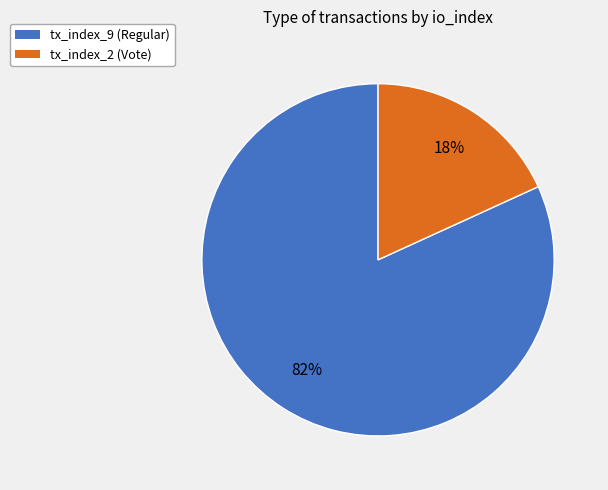

Which category has the smallest portion of the pie?

tx_index_2 (Vote)